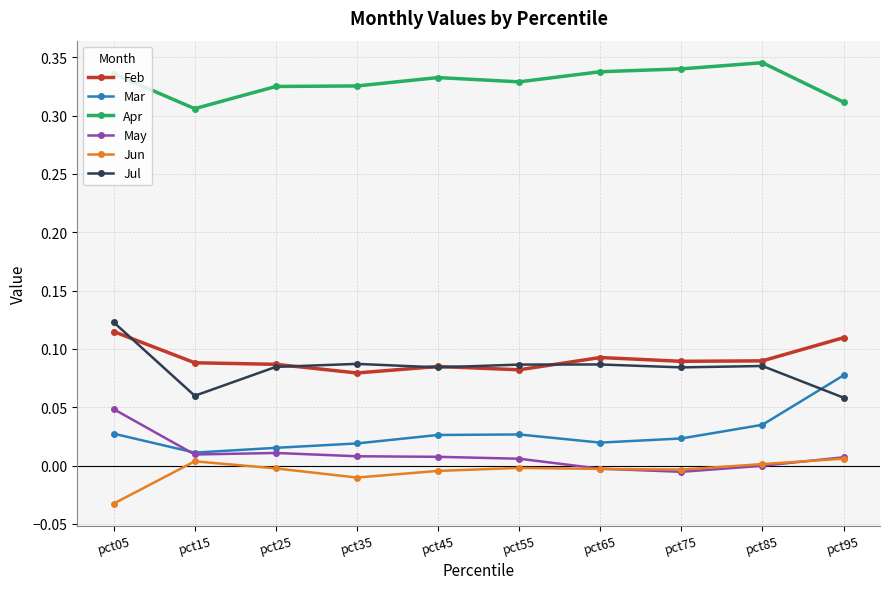

In Jul, how many points are lower than both neighbors (excluding endpoints)?

3